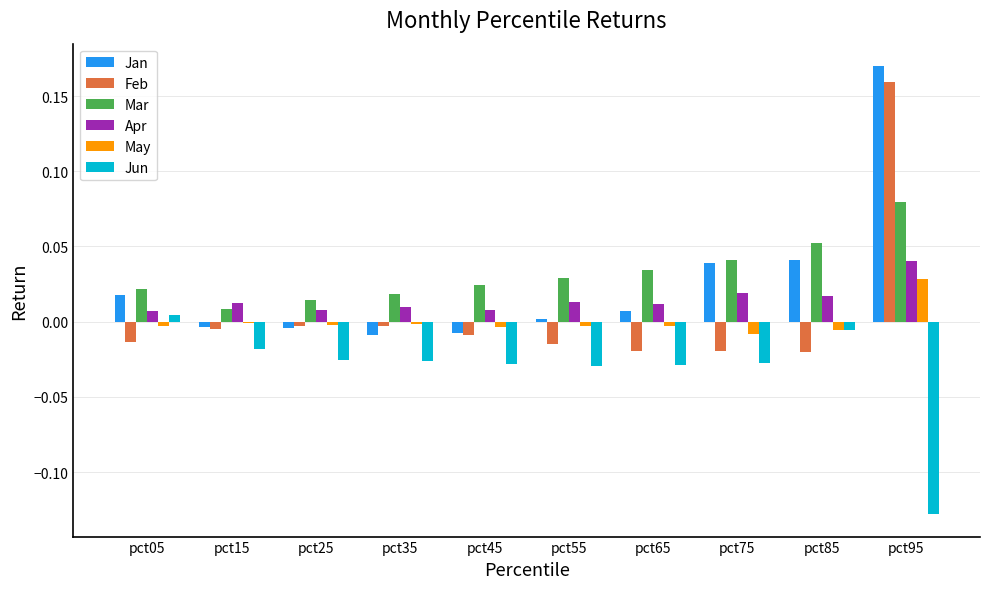

The value of May at pct05 is -0.0. True or false?

True